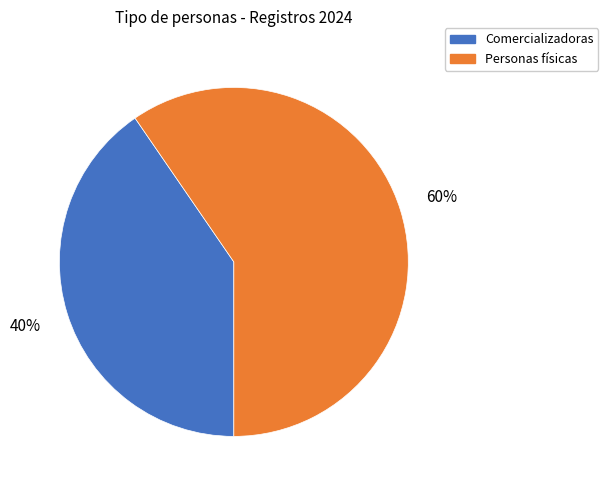

Rank the categories by value from lowest to highest.

Comercializadoras, Personas físicas